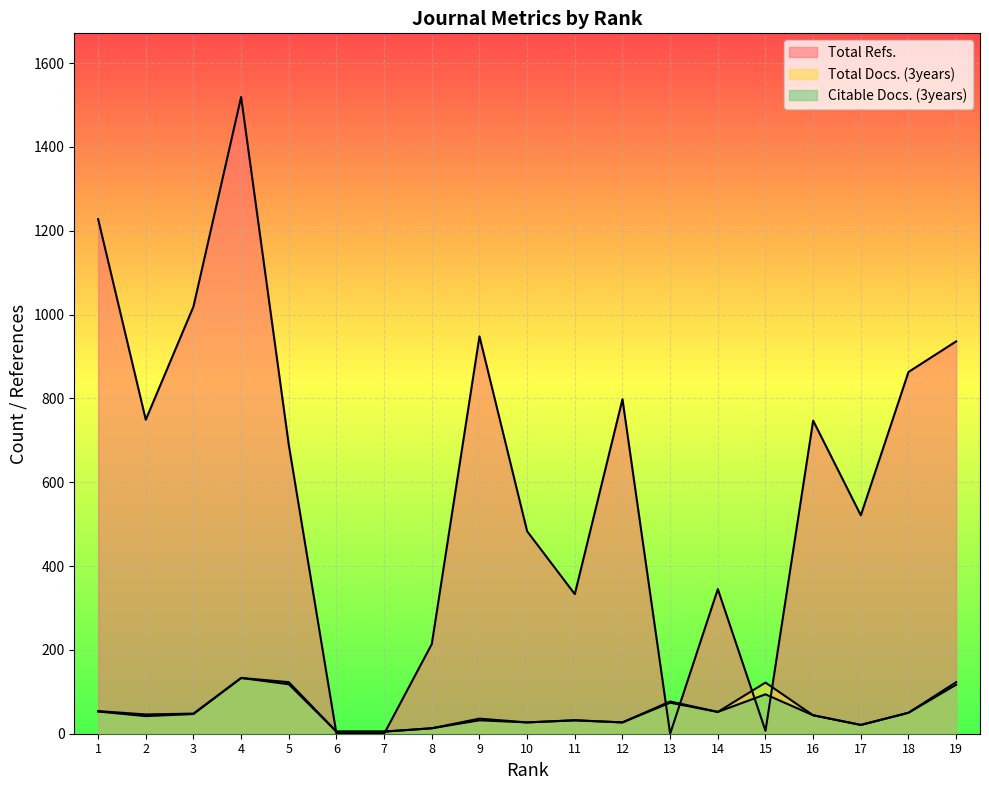

How many lines are shown in the chart?

3